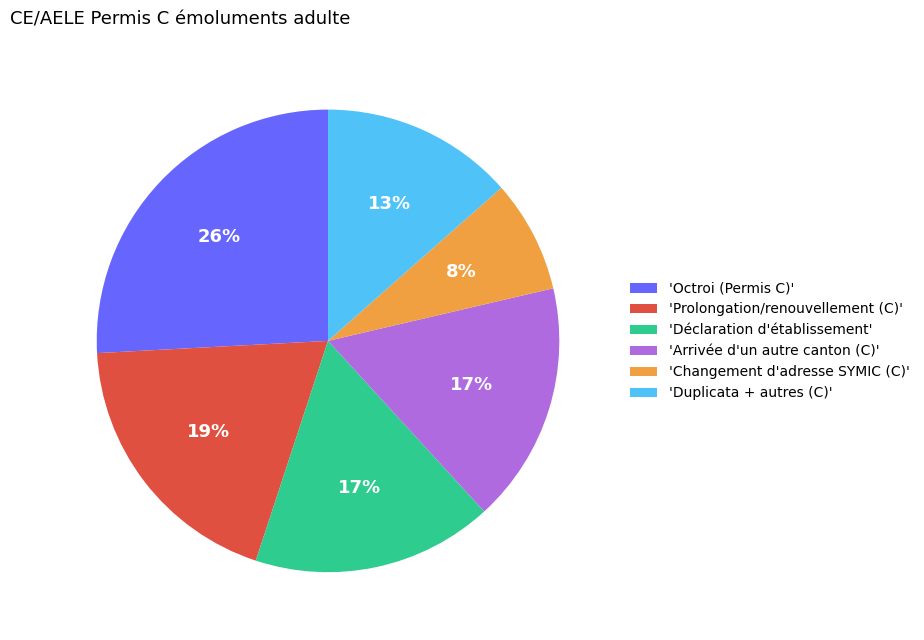

What is the ratio of the value at 'Prolongation/renouvellement (C)' to the value at 'Octroi (Permis C)'?

0.7